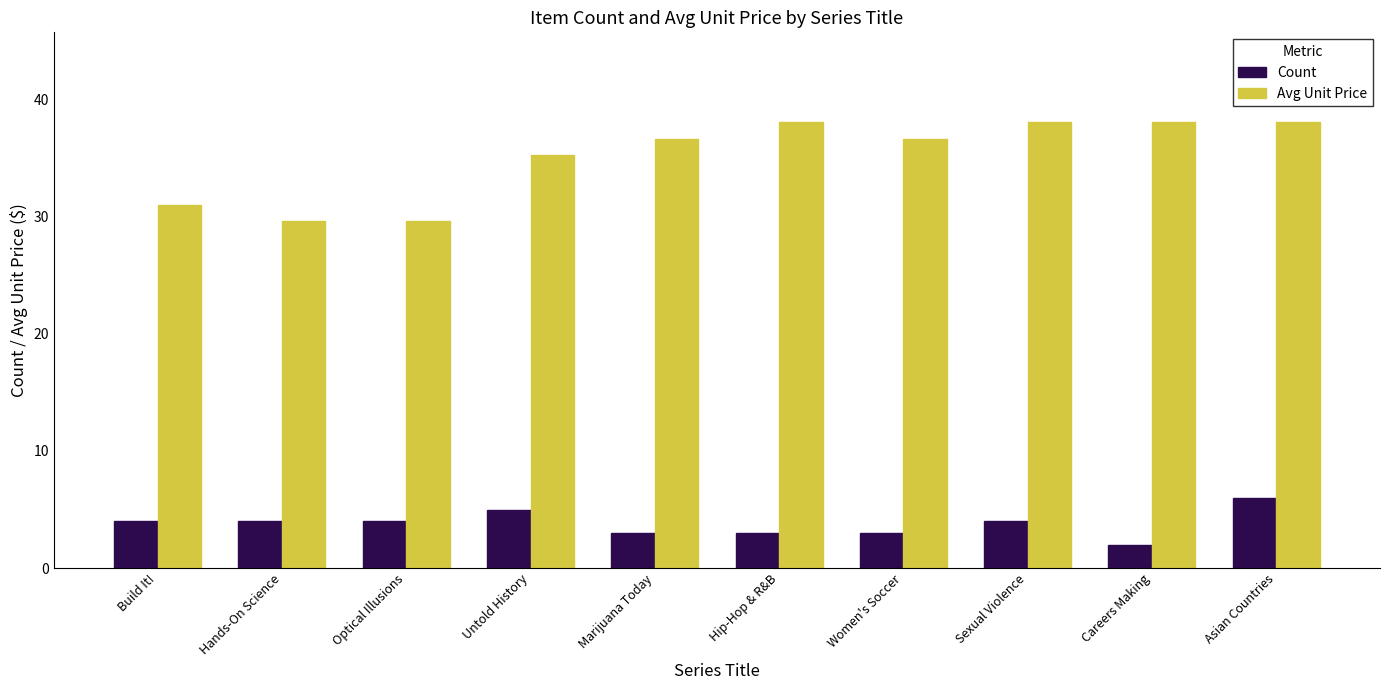

How many groups of bars are there?

10